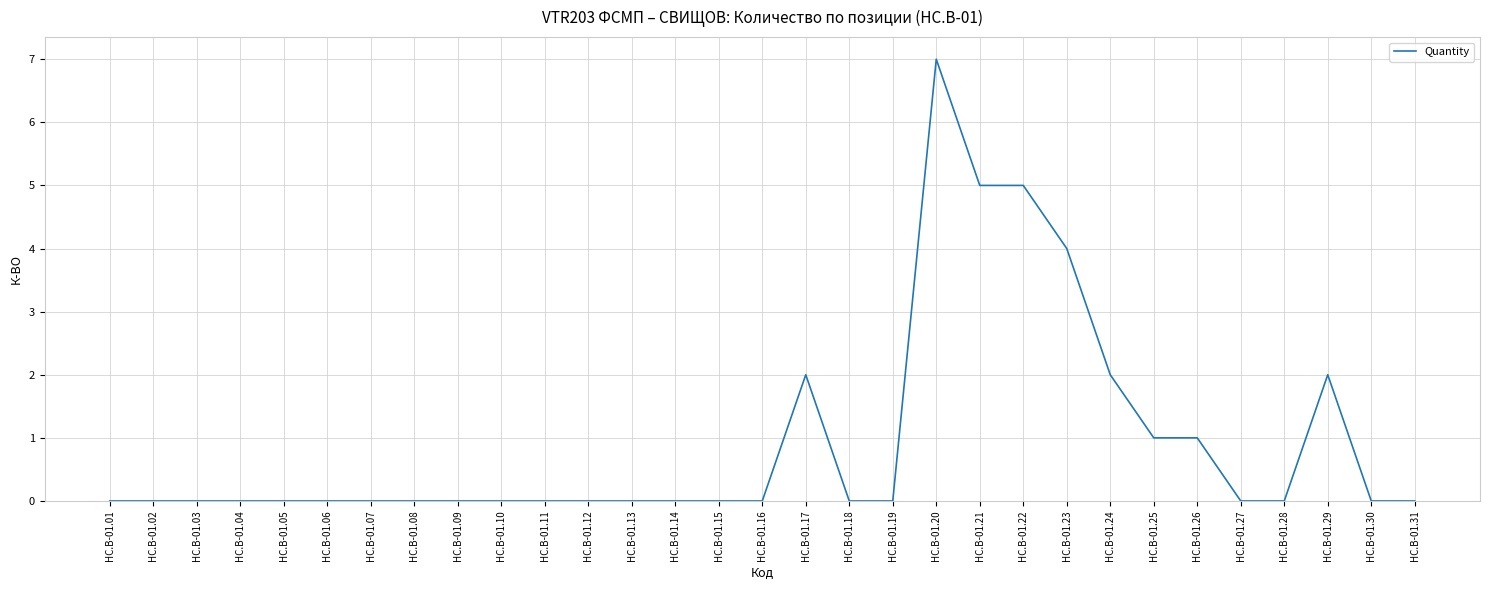

What is the difference between the maximum and minimum values?

7